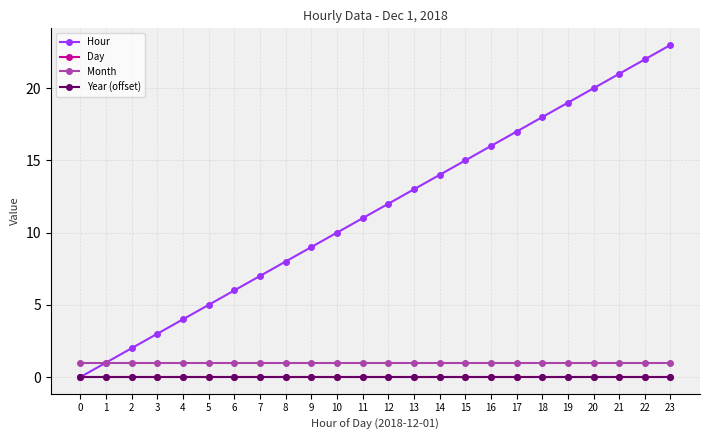

Reading left to right, list all the values displayed in this chart.

Hour: 0=0	1=1	2=2	3=3	4=4	5=5	6=6	7=7	8=8	9=9	10=10	11=11	12=12	13=13	14=14	15=15	16=16	17=17	18=18	19=19	20=20	21=21	22=22	23=23
Day: 0=0	1=0	2=0	3=0	4=0	5=0	6=0	7=0	8=0	9=0	10=0	11=0	12=0	13=0	14=0	15=0	16=0	17=0	18=0	19=0	20=0	21=0	22=0	23=0
Month: 0=1	1=1	2=1	3=1	4=1	5=1	6=1	7=1	8=1	9=1	10=1	11=1	12=1	13=1	14=1	15=1	16=1	17=1	18=1	19=1	20=1	21=1	22=1	23=1
Year (offset): 0=0	1=0	2=0	3=0	4=0	5=0	6=0	7=0	8=0	9=0	10=0	11=0	12=0	13=0	14=0	15=0	16=0	17=0	18=0	19=0	20=0	21=0	22=0	23=0